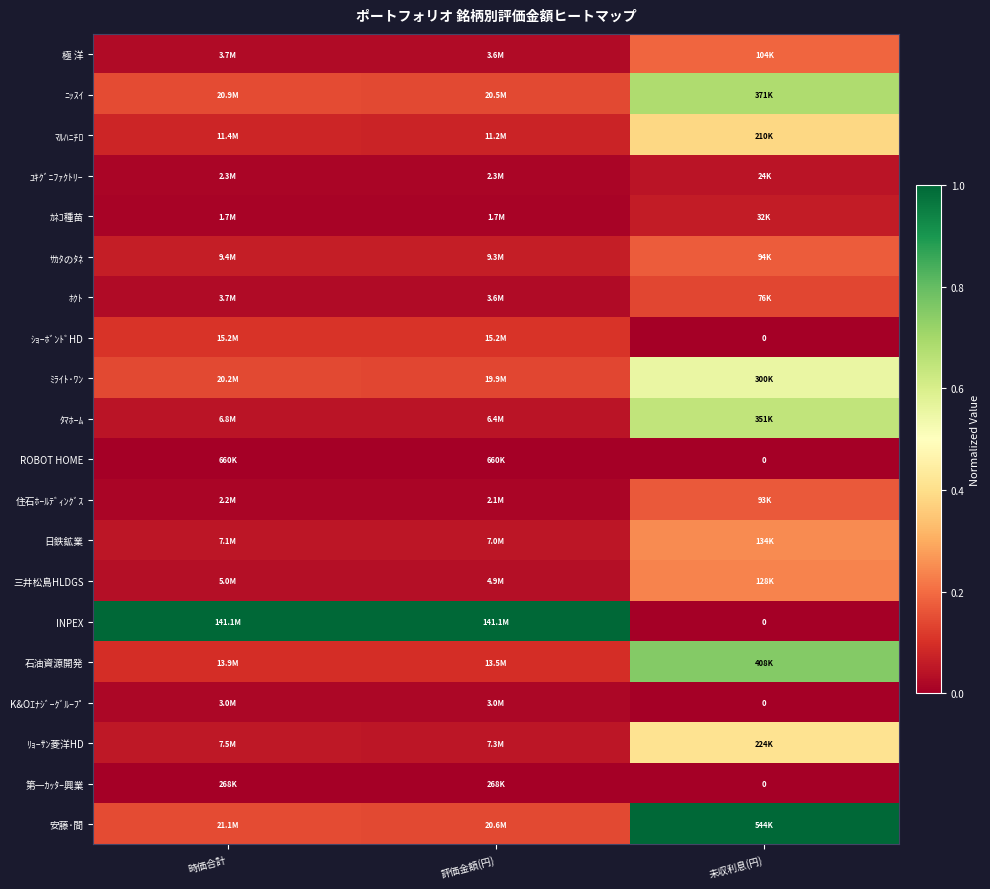

True or false: 極 洋 has a value of 0.0 at 時価合計.

True